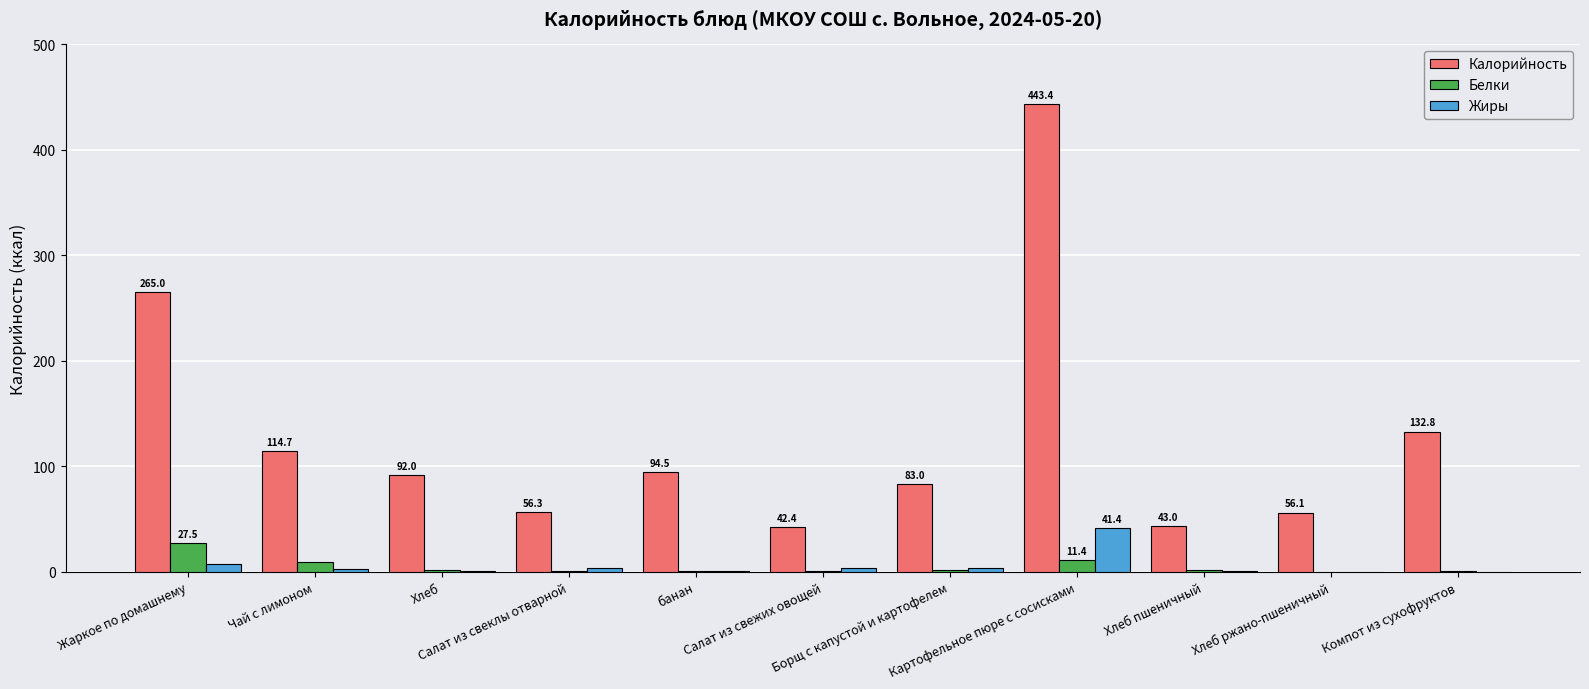

What is the sum of all Белки values?

56.3